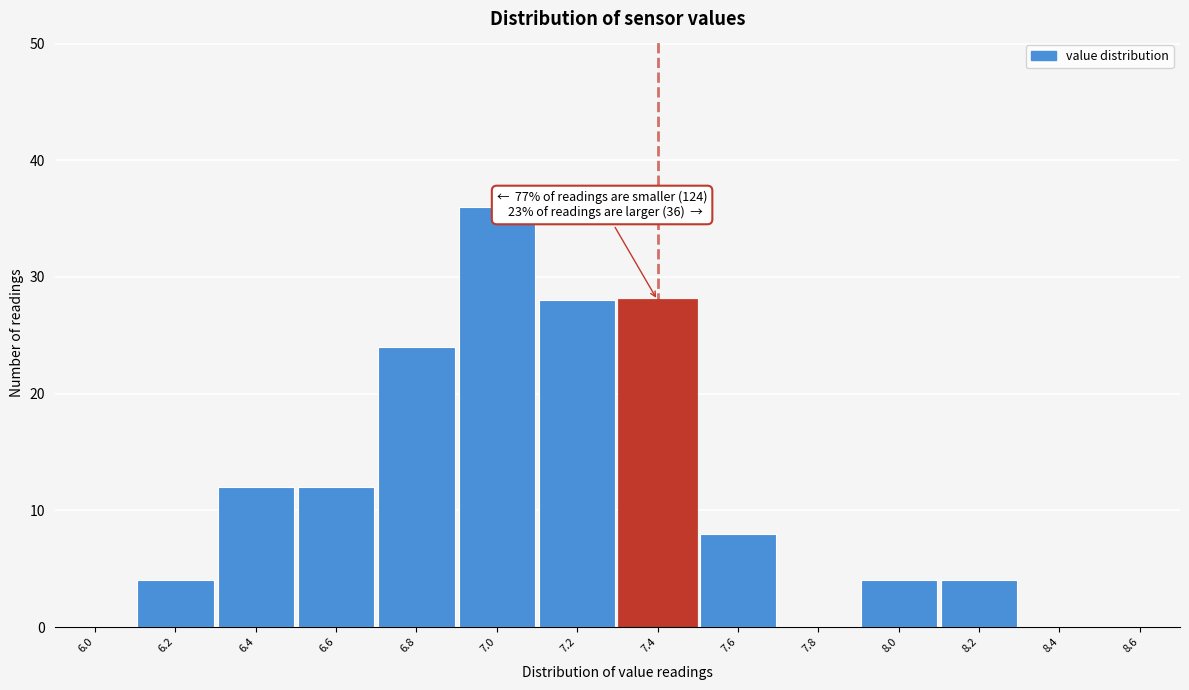

Reading left to right, what are all the values shown in this chart?

6.0=0	6.2=4	6.4=12	6.6=12	6.8=24	7.0=36	7.2=28	7.4=28	7.6=8	7.8=0	8.0=4	8.2=4	8.4=0	8.6=0